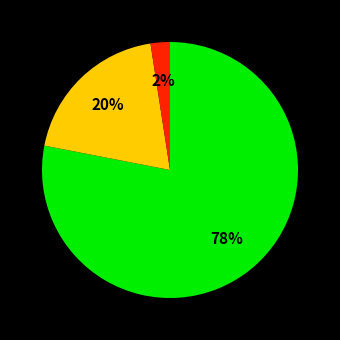

Is there a majority slice in this chart?

Yes